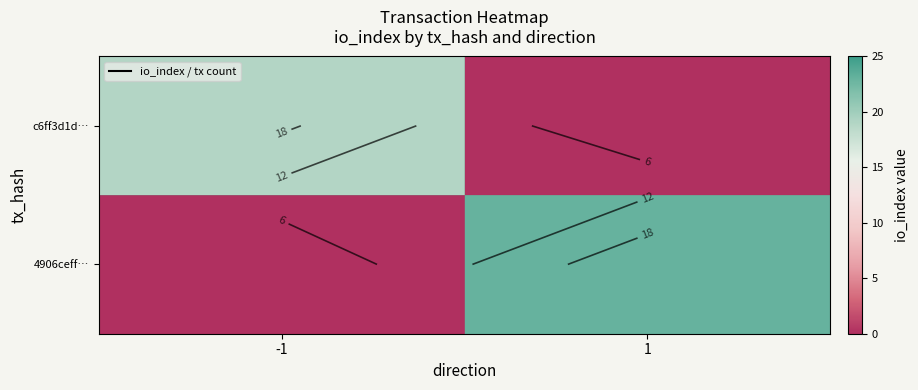

The value of c6ff3d1d… at 1 is -6. True or false?

False